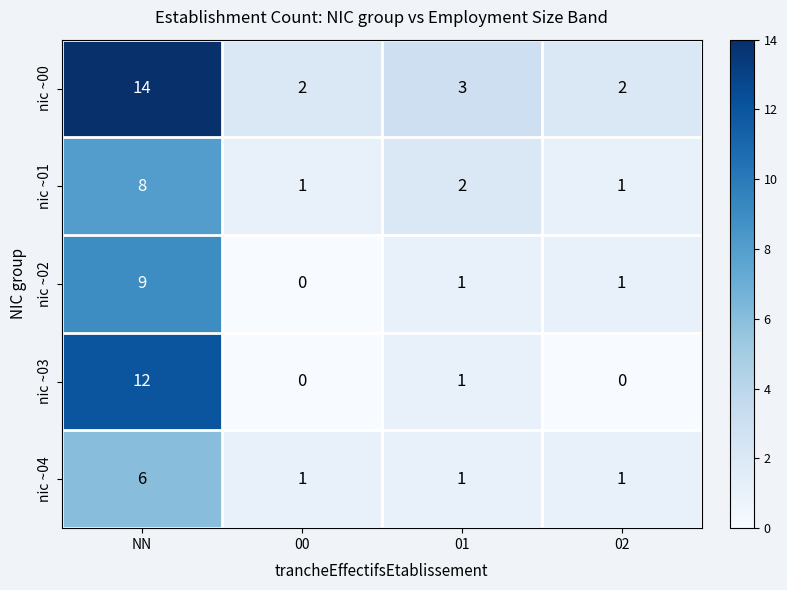

How many data points in nic ~00 are less than 3?

2